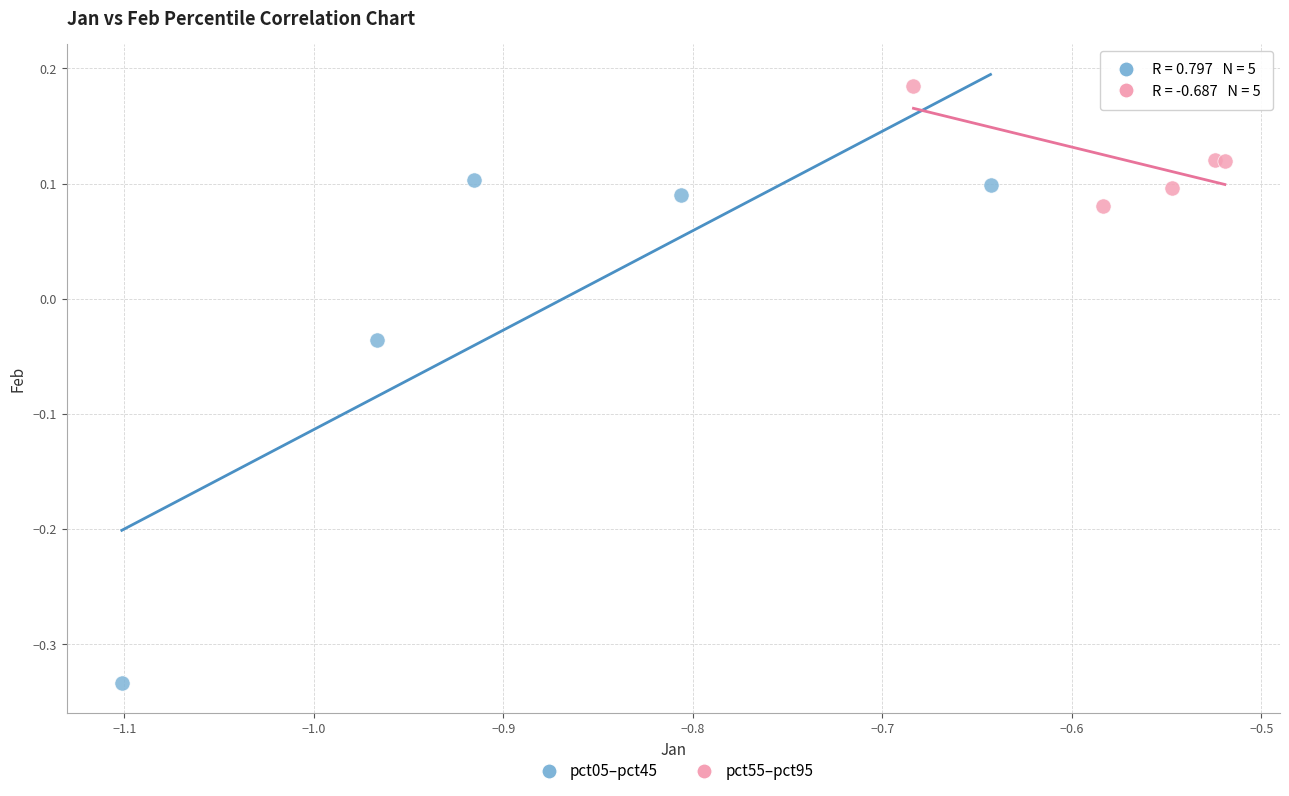

What are all the series names shown in the legend?

pct05–pct45, pct55–pct95